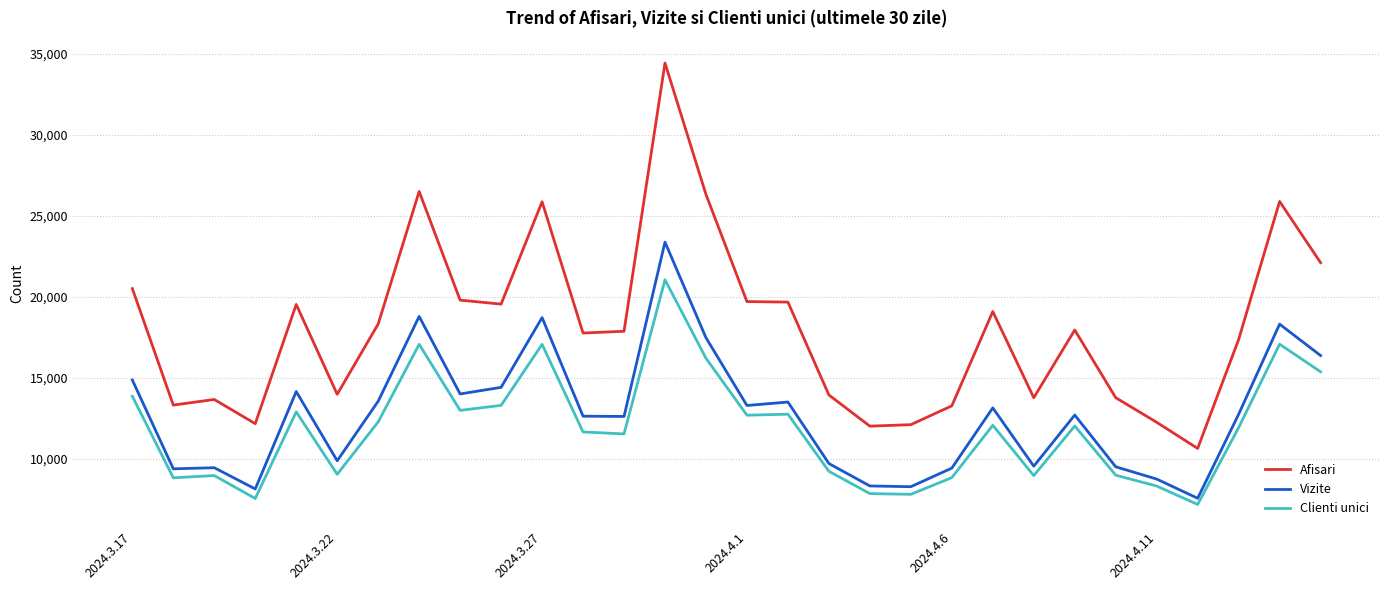

Which series has the widest spread of values?

Afisari